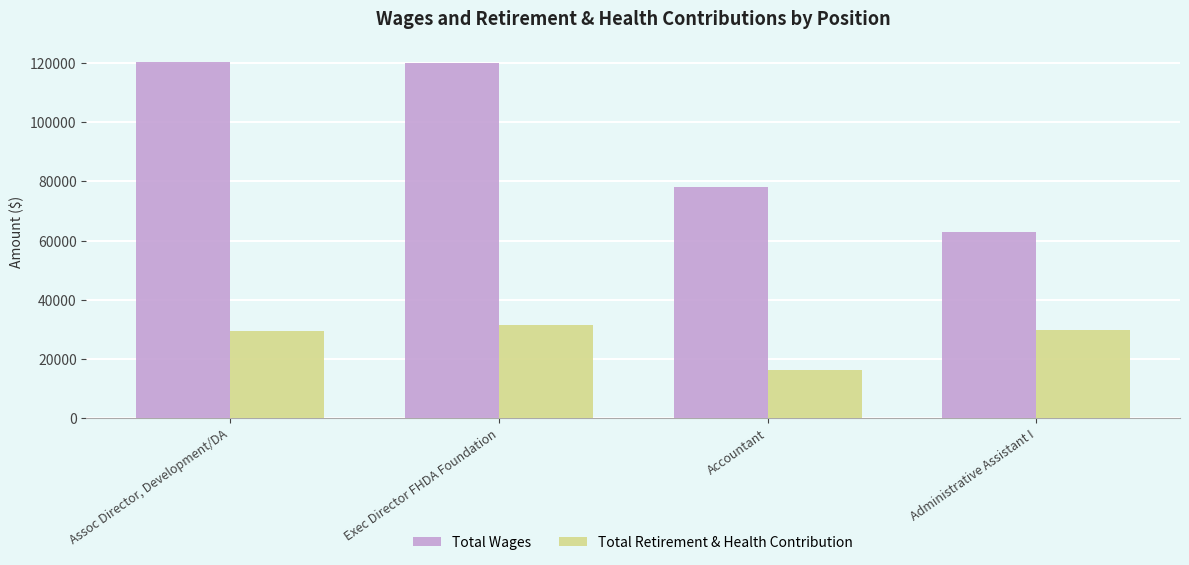

Which series has the largest range (max minus min)?

Total Wages